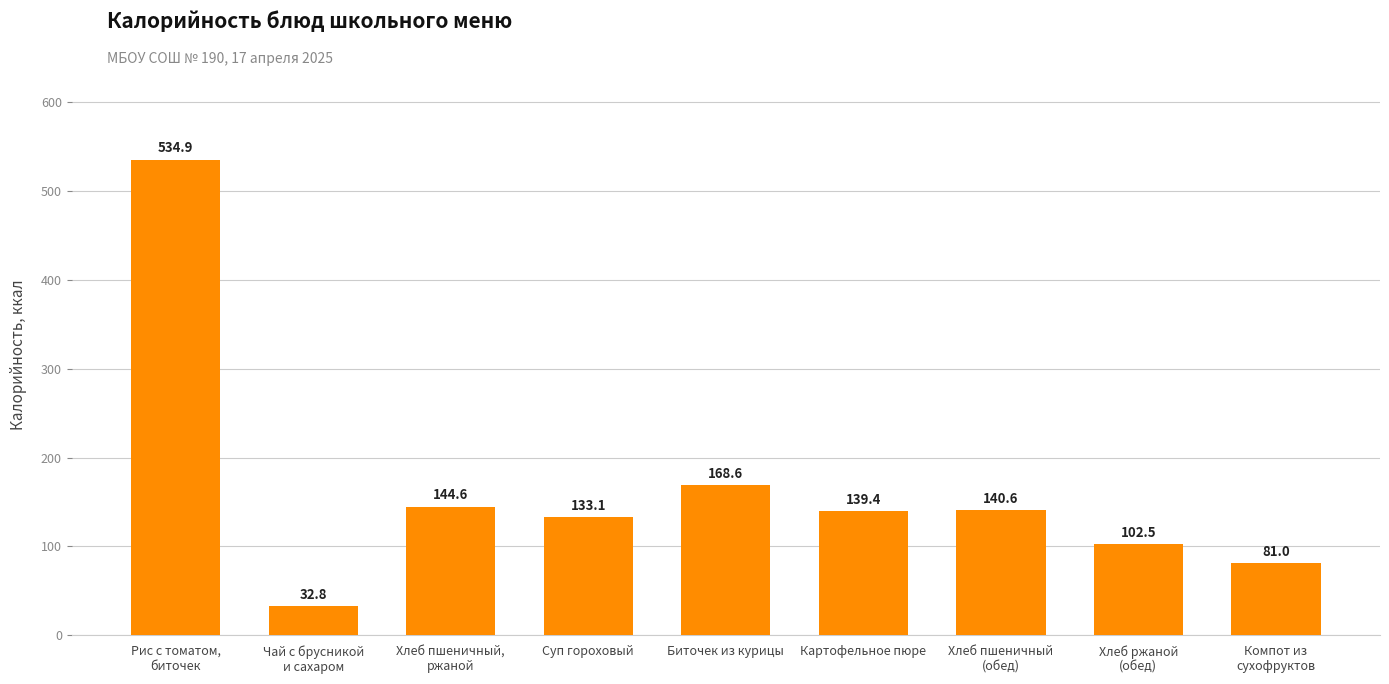

Reading left to right, list all the values displayed in this chart.

534.9	32.8	144.6	133.1	168.6	139.4	140.6	102.5	81.0